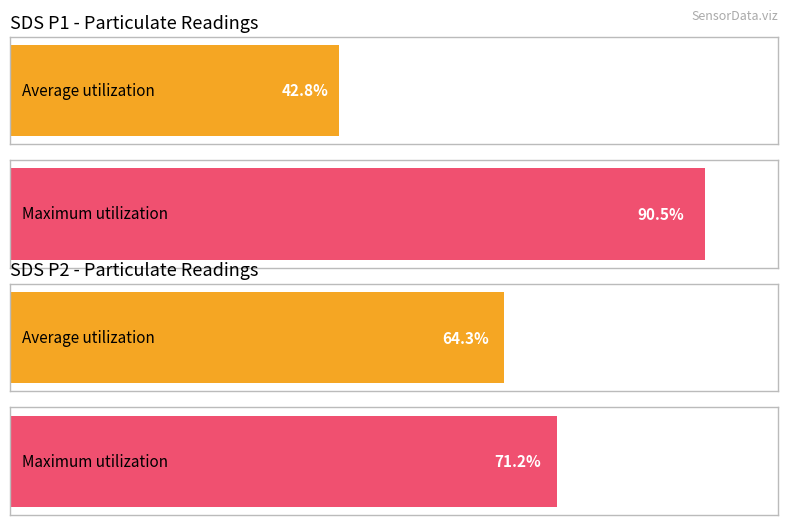

What are all the series names shown in the legend?

Average utilization, Maximum utilization